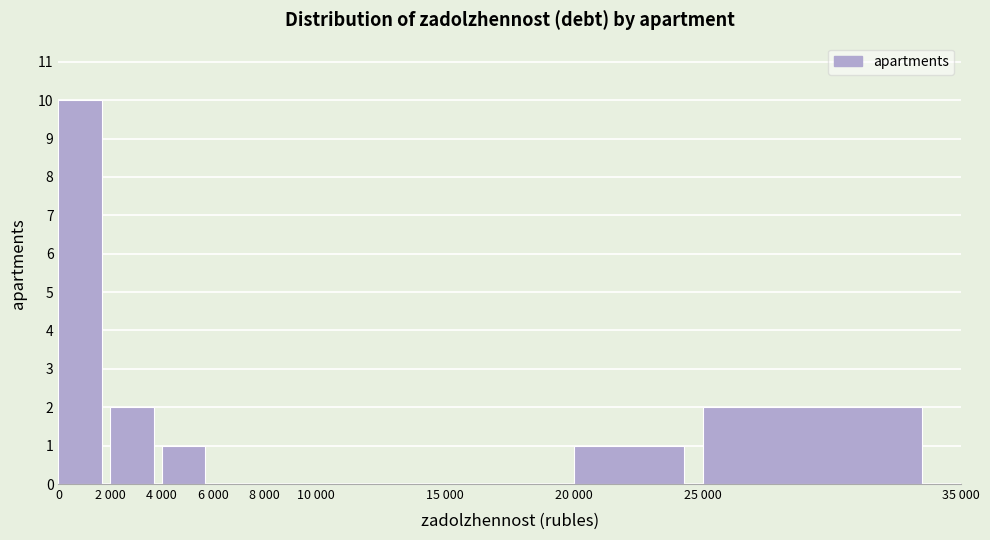

Reading left to right, what are all the values shown in this chart?

0=10	2 000=2	4 000=1	6 000=0	8 000=0	10 000=0	15 000=0	20 000=1	25 000=2